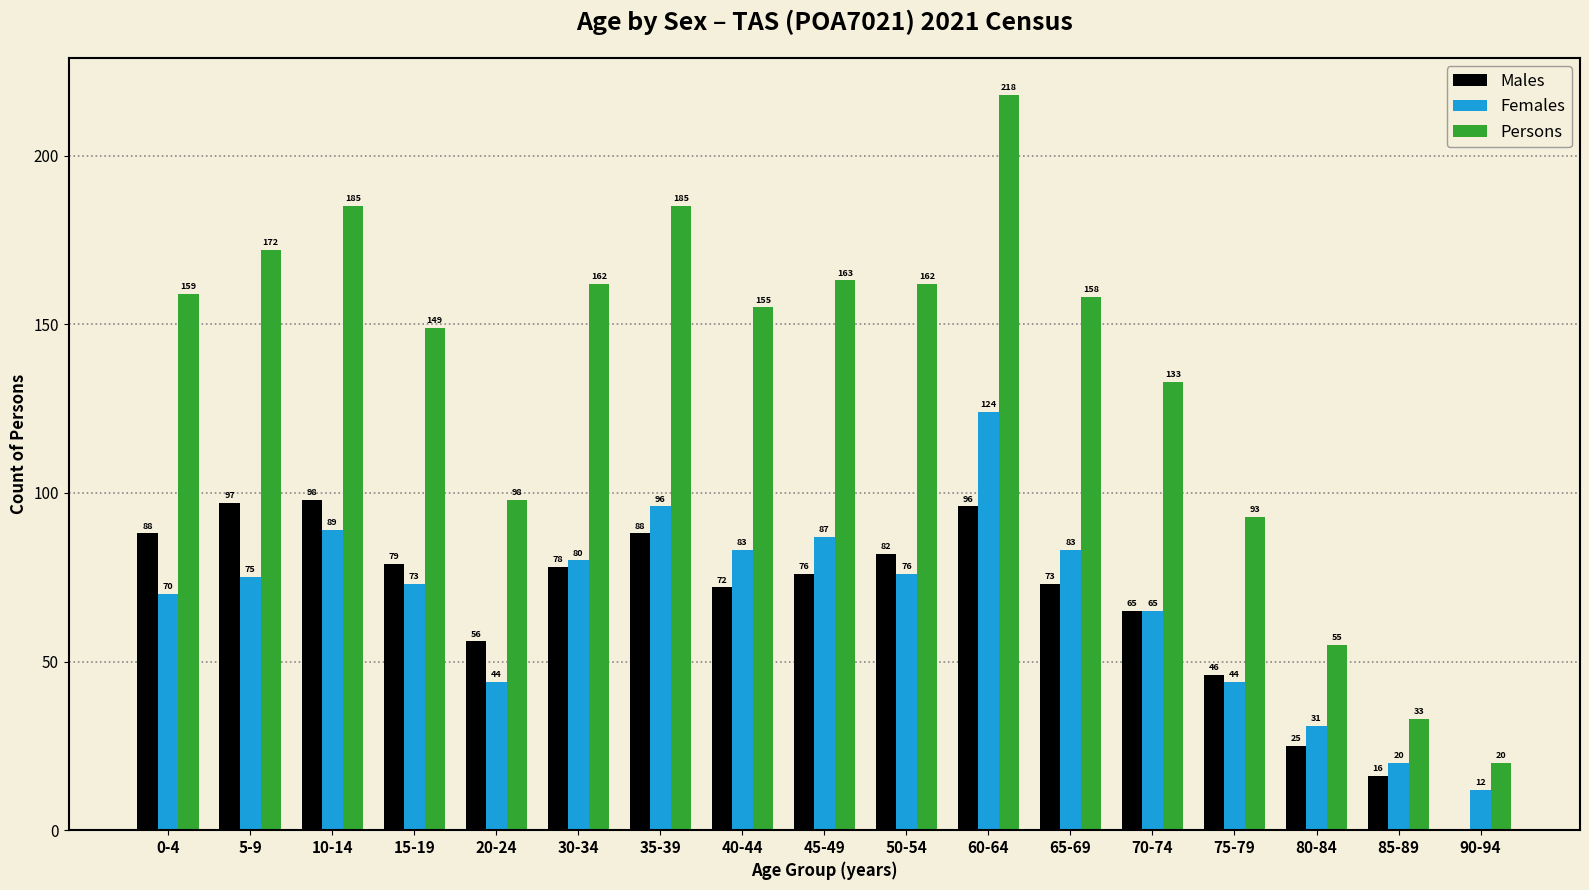

True or false: Females has a value of 96 at 35-39.

True